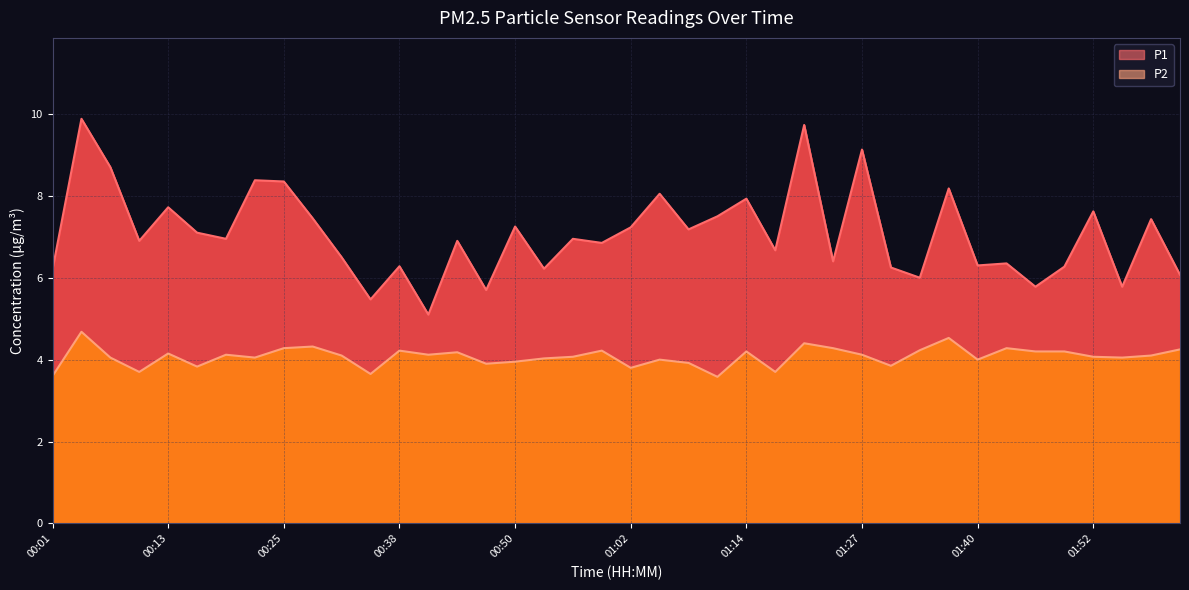

What is the lowest value of the P1 series?

5.1